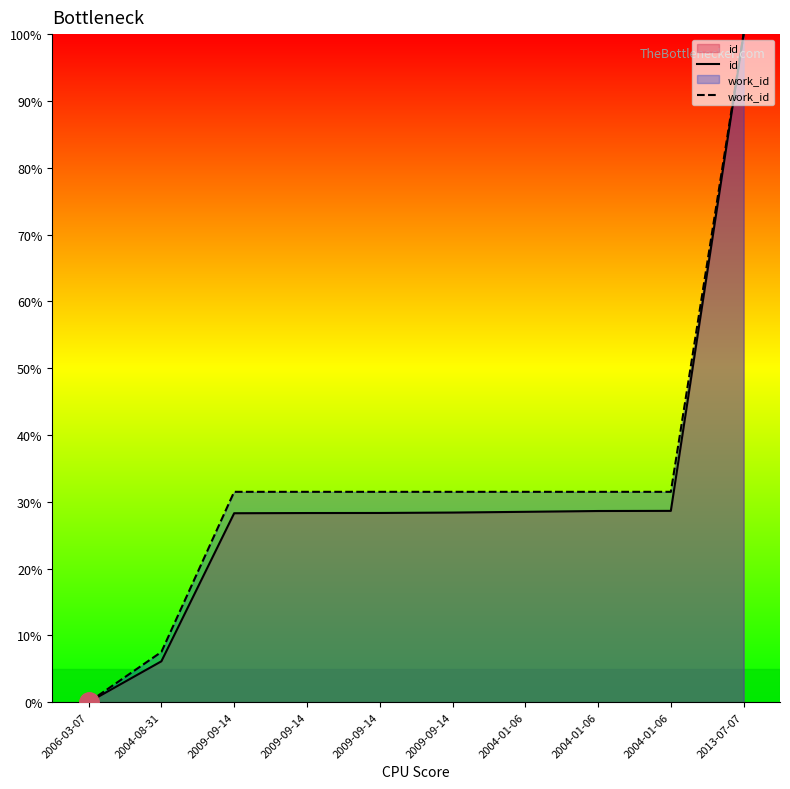

Reading left to right, extract all data points from this chart.

id: 0.0	6.1	28.3	28.3	28.3	28.4	28.5	28.6	28.6	100.0
work_id: 0.0	7.5	31.5	31.5	31.5	31.5	31.5	31.5	31.5	100.0